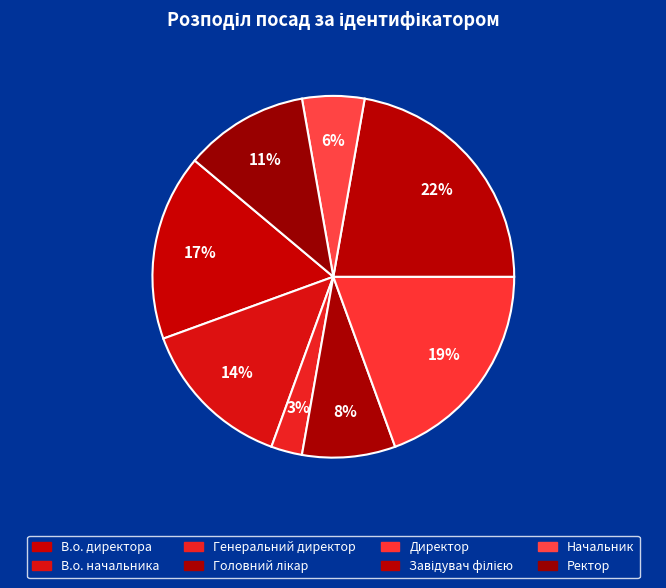

Is there any slice that represents more than half of the pie?

No